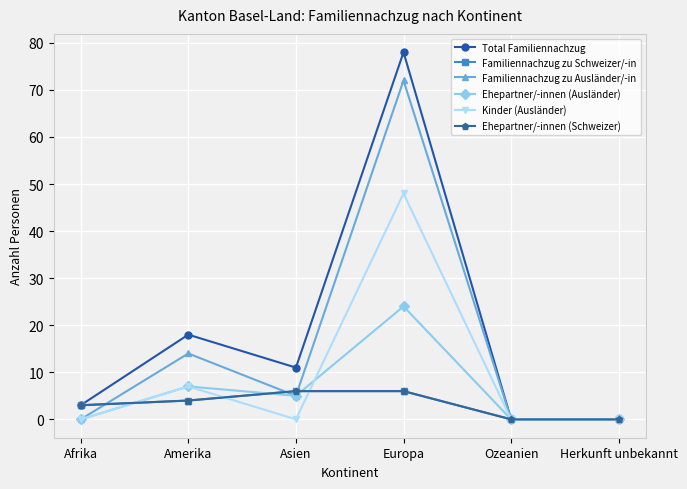

Does the chart have visible grid lines?

Yes